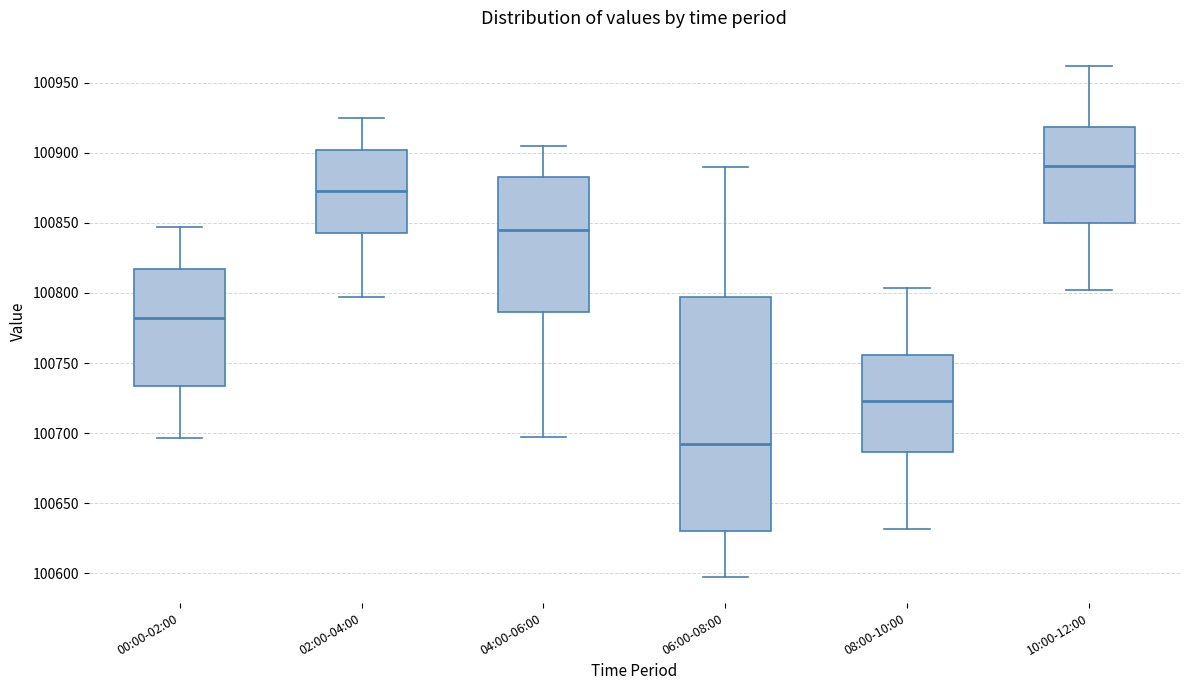

Which box's median line is the highest?

10:00-12:00